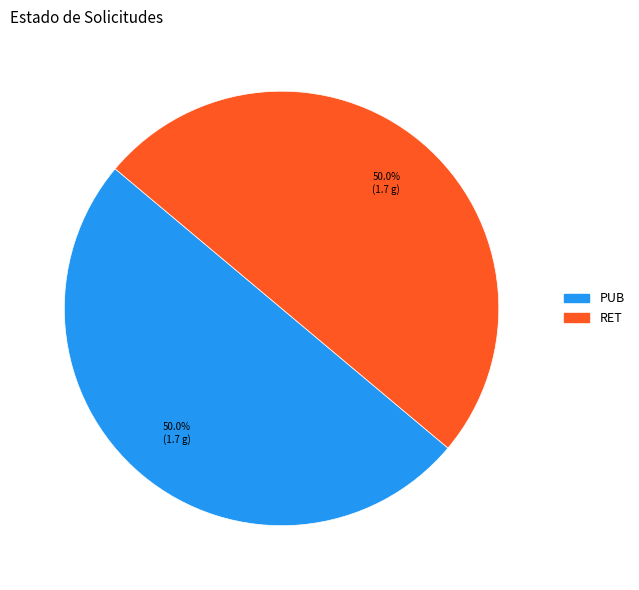

Approximately how many times larger is the value at PUB compared to RET?

1.0